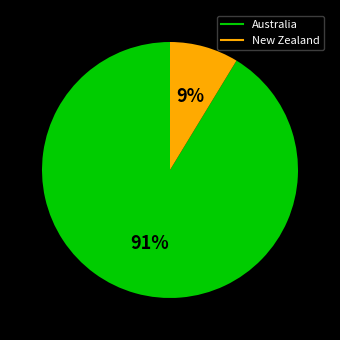

What is the largest slice in the pie chart?

Australia